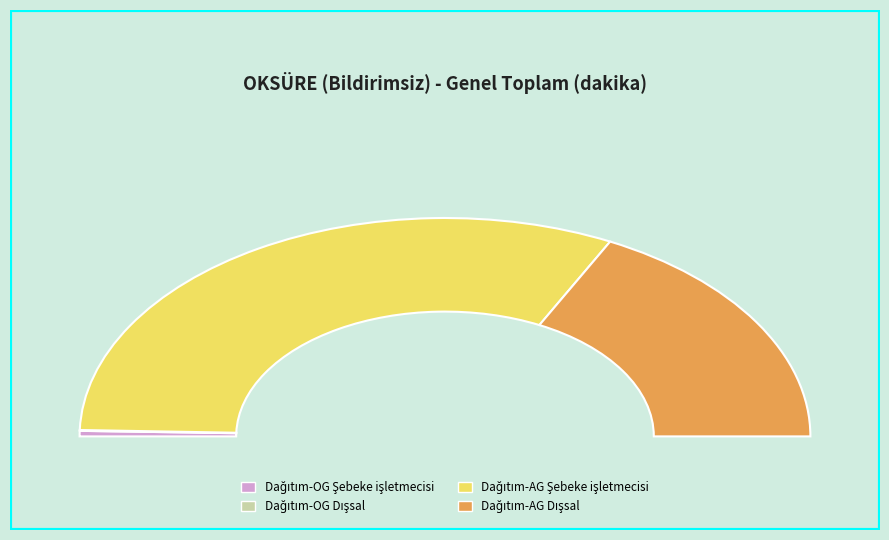

Rank the categories by value from lowest to highest.

Dağıtım-OG Dışsal, Dağıtım-OG Şebeke işletmecisi, Dağıtım-AG Dışsal, Dağıtım-AG Şebeke işletmecisi